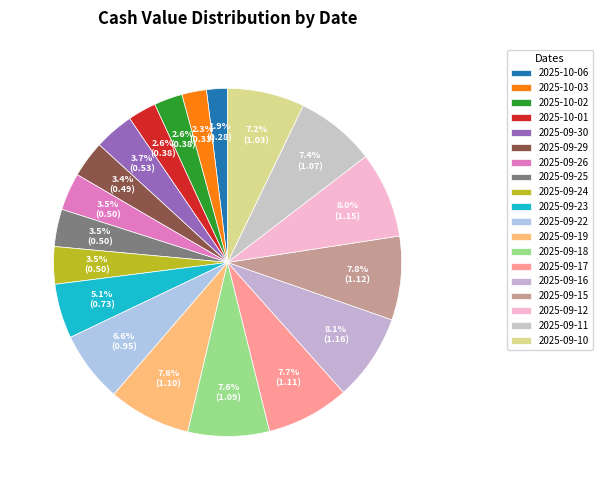

What percentage is the 2025-10-03 slice, to the nearest percent?

2%